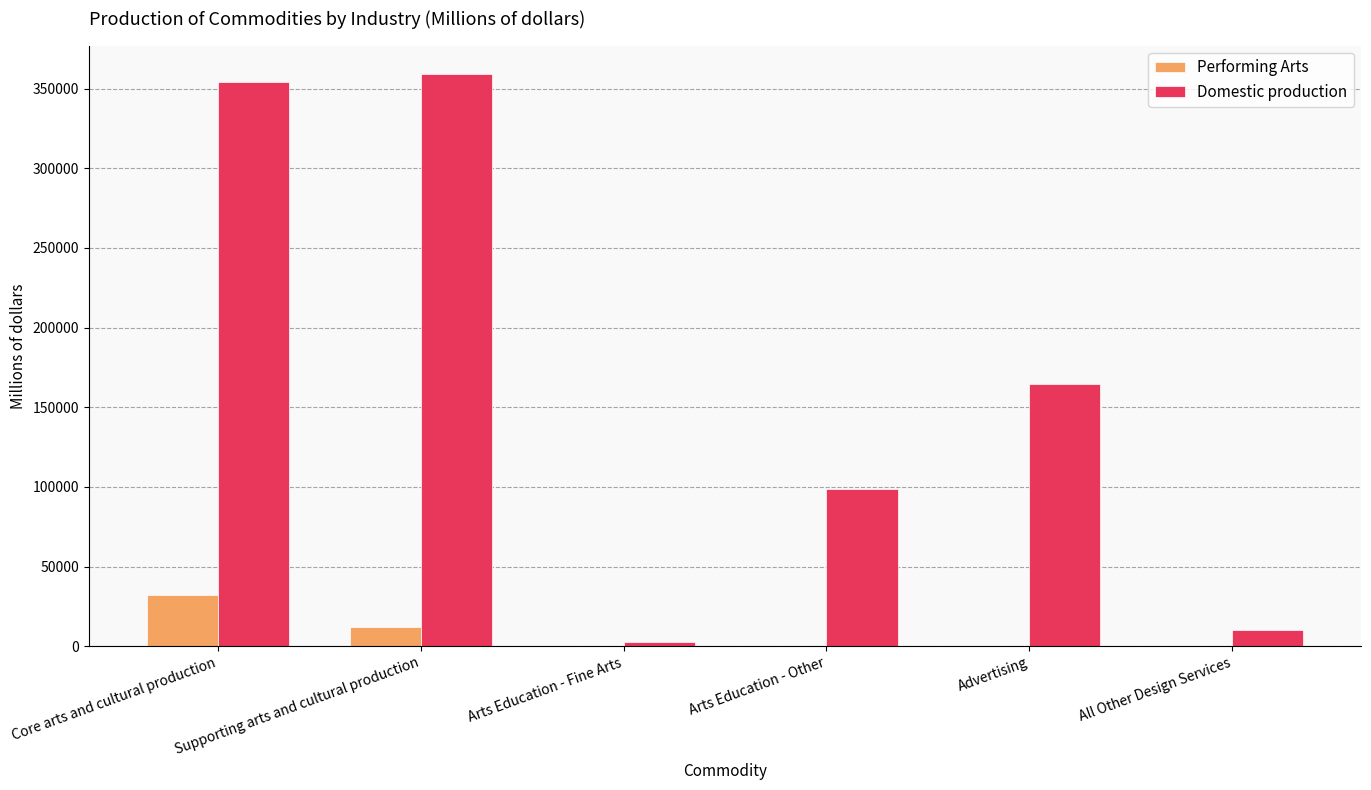

What is the total value across all series at Core arts and cultural production?

386341